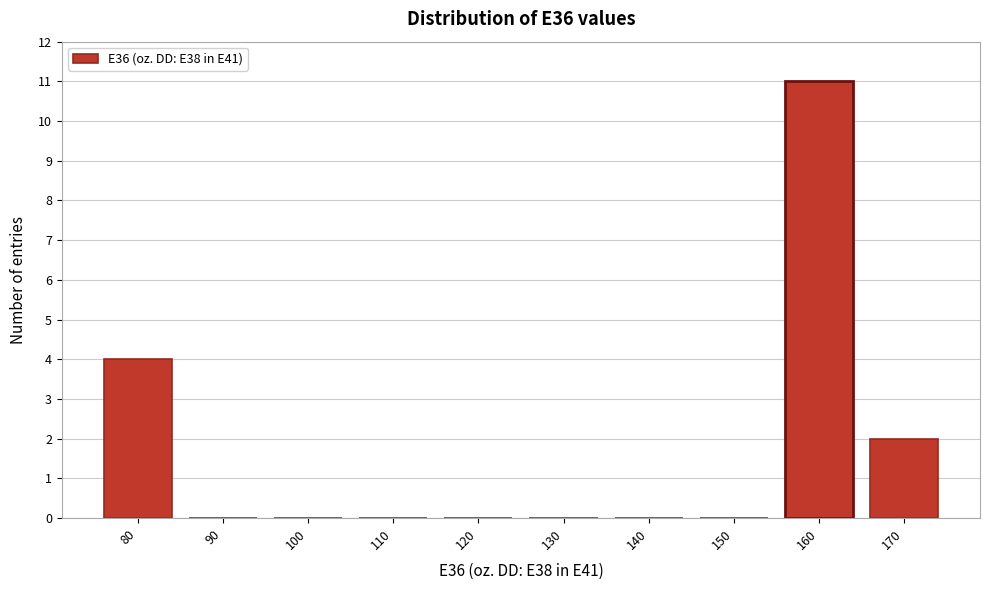

Reading right to left, transcribe all the data shown in this chart.

170=2	160=11	150=0	140=0	130=0	120=0	110=0	100=0	90=0	80=4